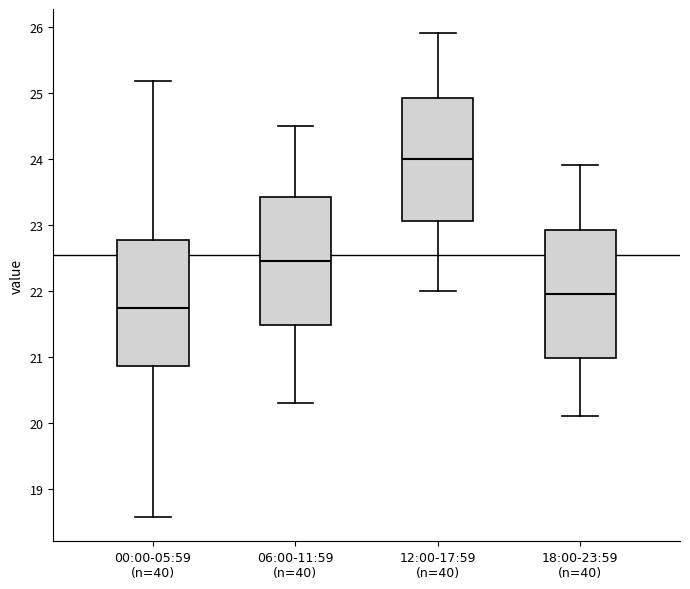

Reading left to right, transcribe this box plot: for each box, give where its median line is, the range the box spans, and where its two whiskers end, as read against the y-axis. The values are not printed on the chart, so give them approximately, as read against the axis.

00:00-05:59 (n=40): median 21.7, box 20.9 to 22.8, whiskers 18.6 to 25.2
06:00-11:59 (n=40): median 22.5, box 21.5 to 23.4, whiskers 20.3 to 24.5
12:00-17:59 (n=40): median 24.0, box 23.1 to 24.9, whiskers 22.0 to 25.9
18:00-23:59 (n=40): median 22.0, box 21.0 to 22.9, whiskers 20.1 to 23.9